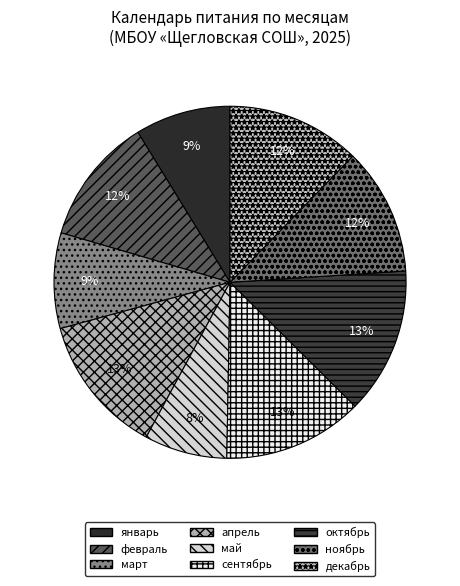

Count the number of slices in the pie.

9